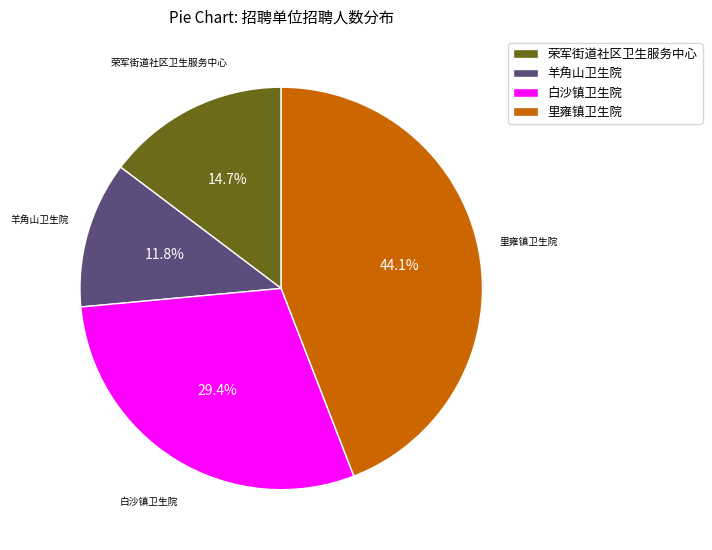

How much of the chart is everything except 羊角山卫生院?

88.2%